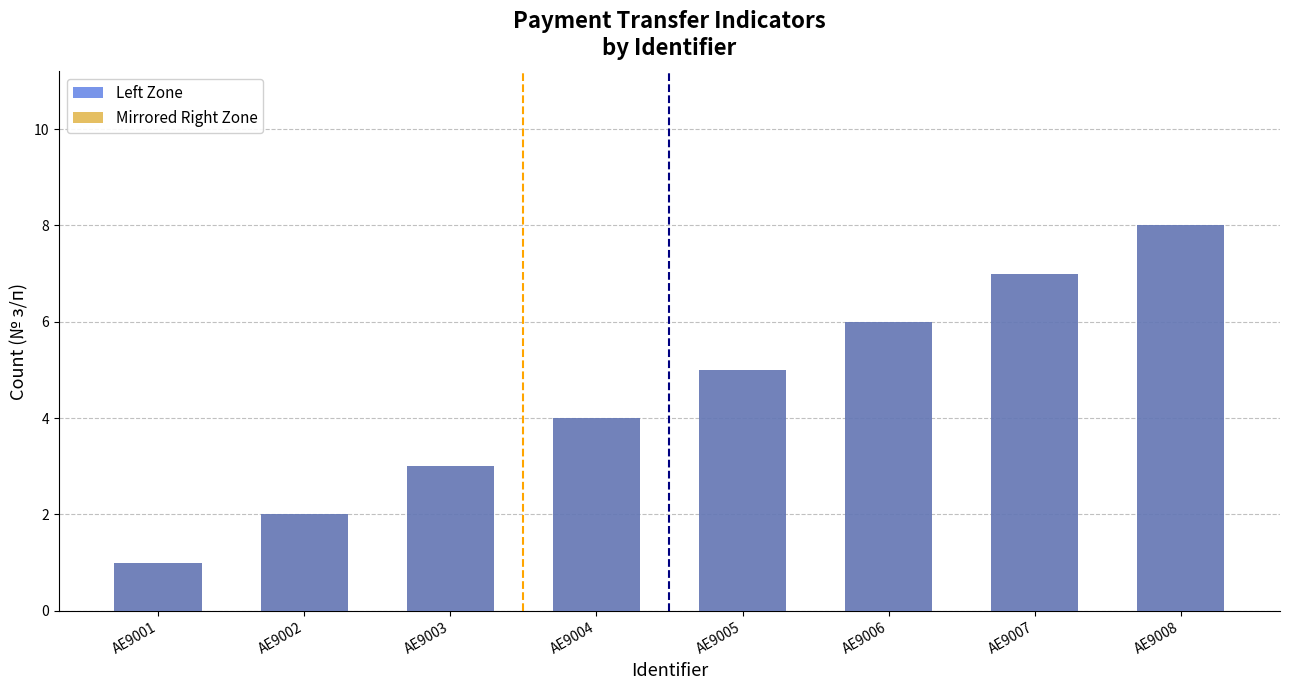

The value of Mirrored Right Zone at AE9001 is 2. True or false?

False